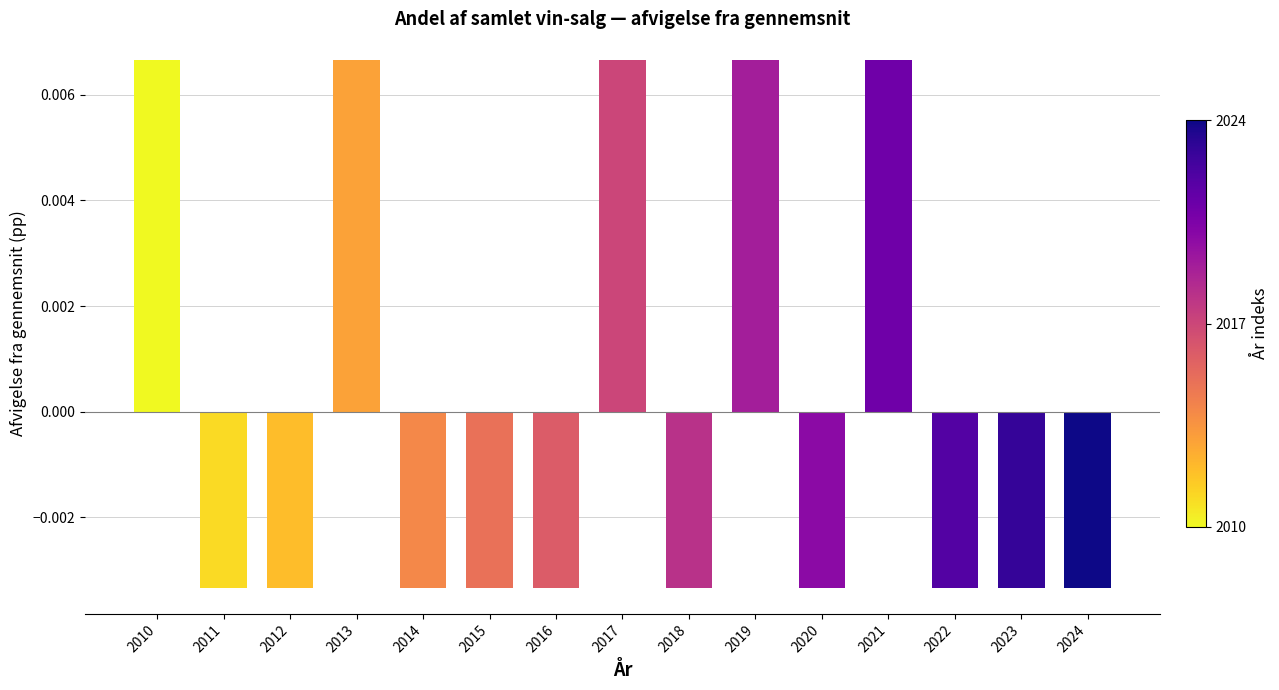

Where does the data first go above 0?

2010